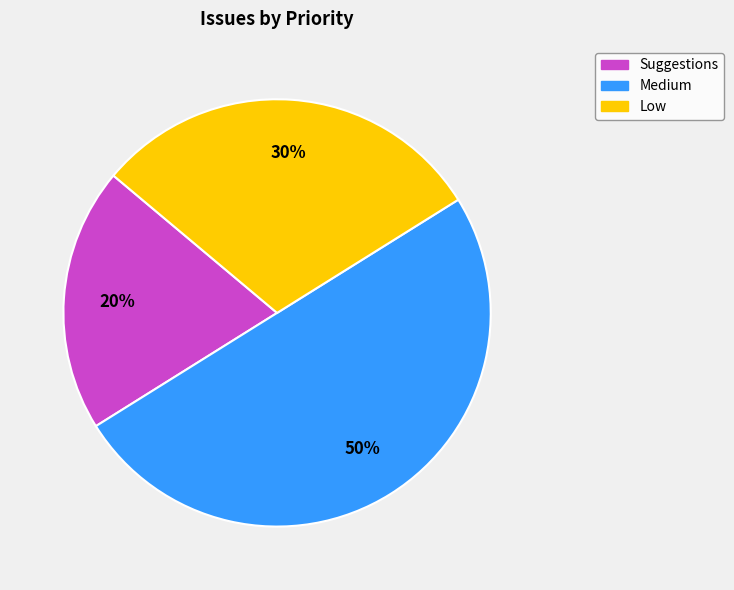

Is Suggestions the majority of the pie?

No